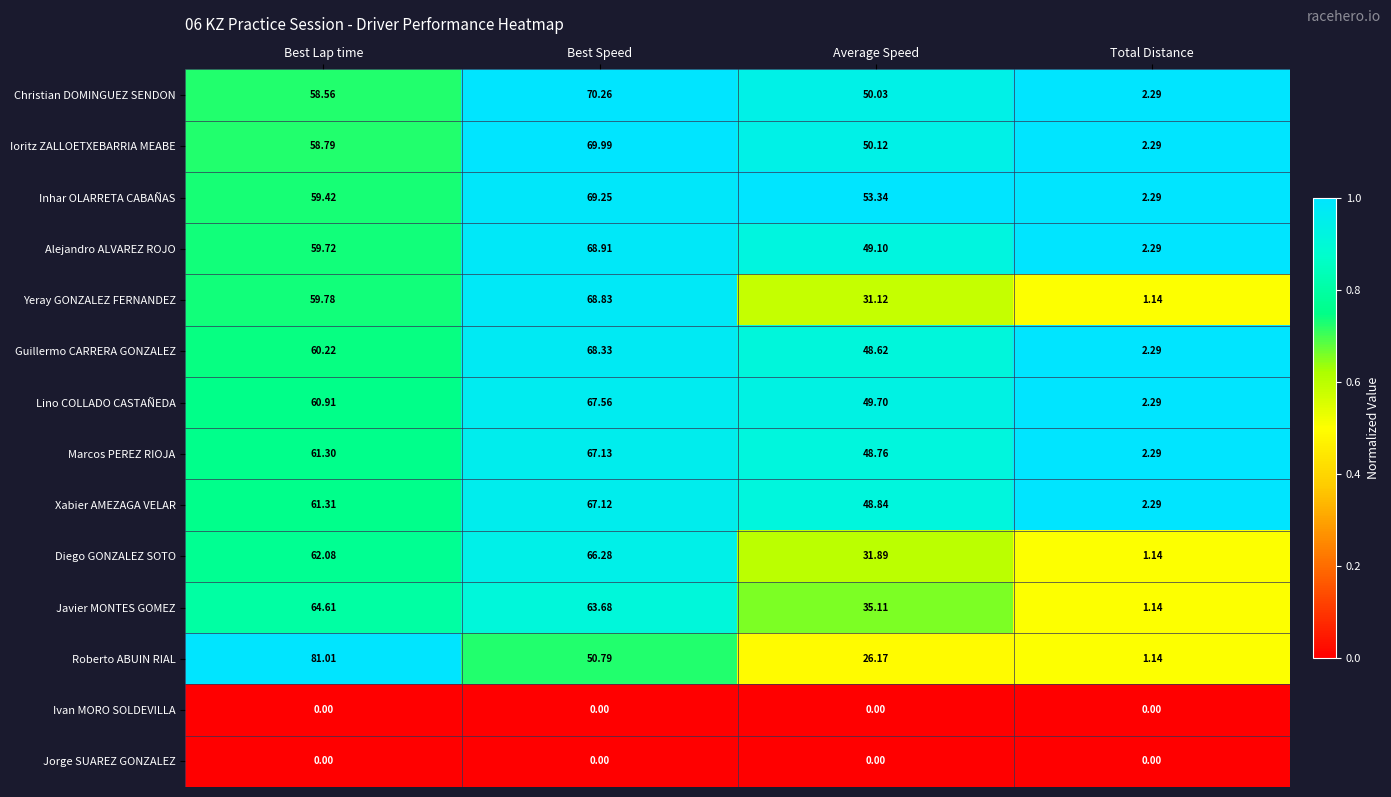

How many series are shown in this chart?

14